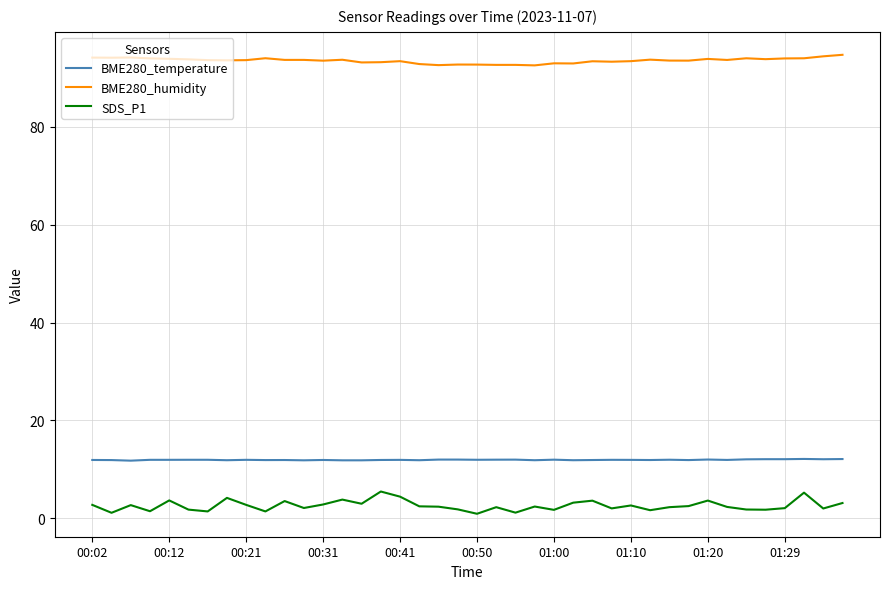

What is the maximum value for SDS_P1?

5.5